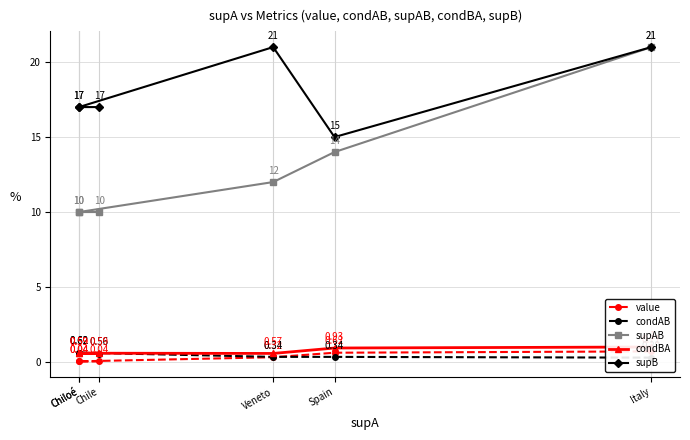

What are all the series names shown in the legend?

value, condAB, supAB, condBA, supB